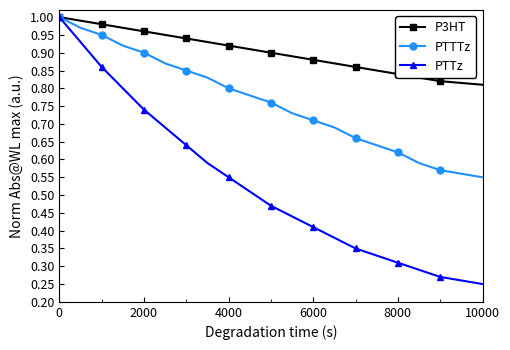

True or false: PTTTz has more than 2 points higher than both neighbors.

False